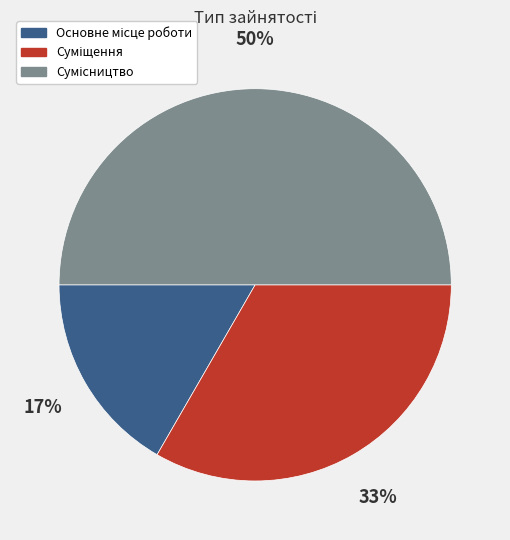

To the nearest percent, what is the average slice percentage?

33%